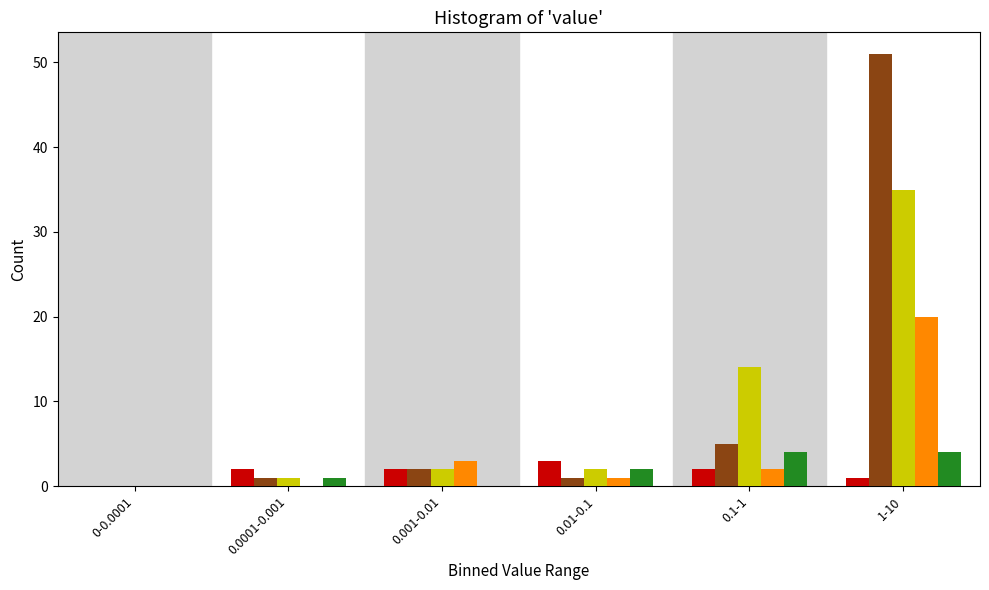

At which category is the sum across all series the highest?

1-10